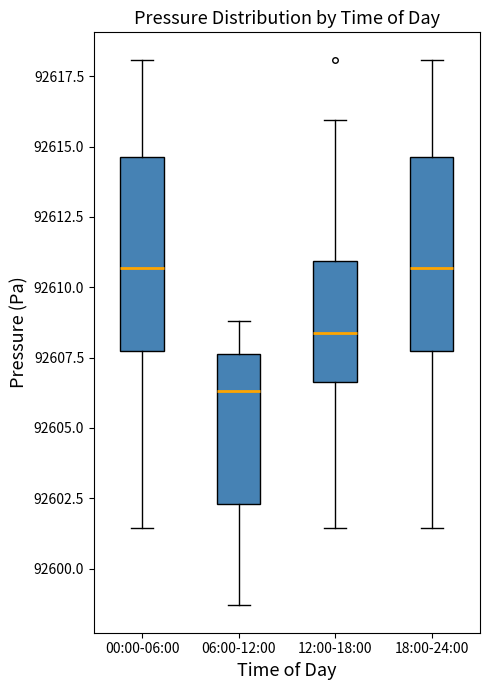

Where is the upper edge of the box for 06:00-12:00 on the y-axis? The values are not printed on the chart, so give them approximately, as read against the axis.

92607.5